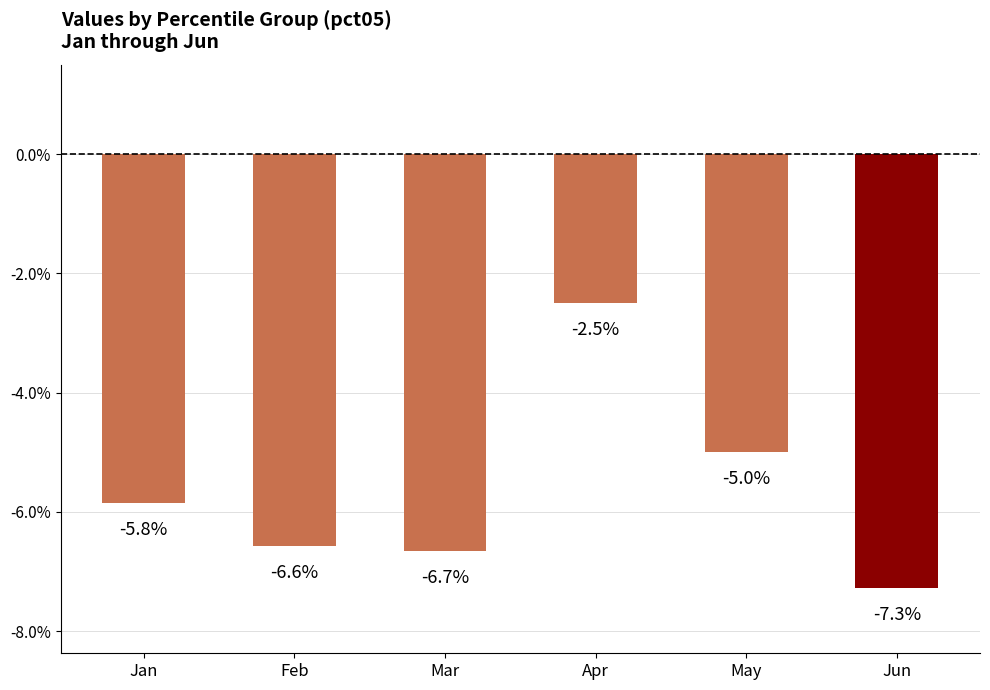

What is the average value?

-5.6